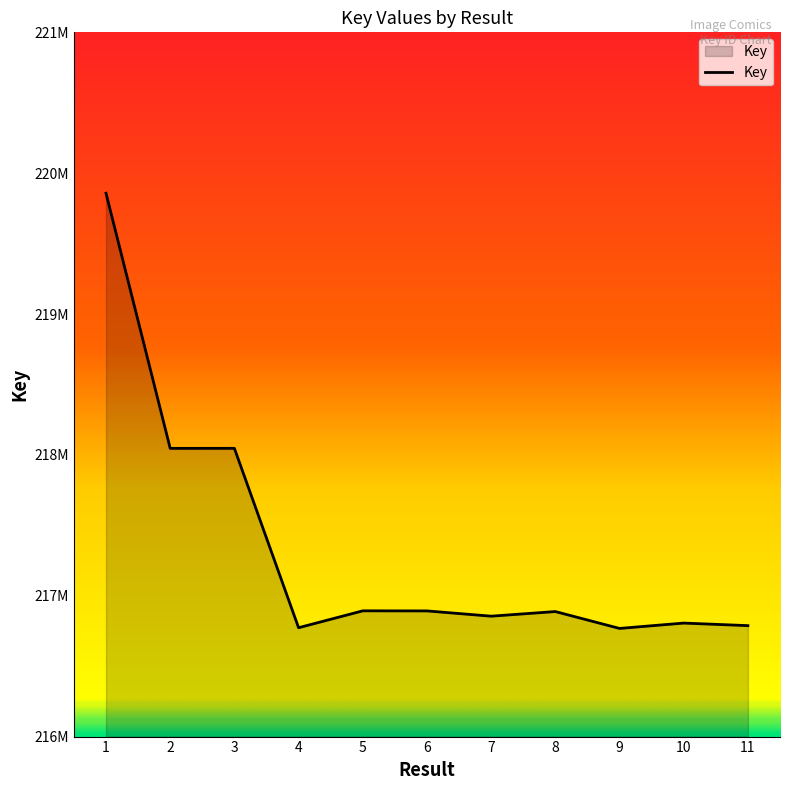

What is the difference between the maximum and minimum values?

3089708